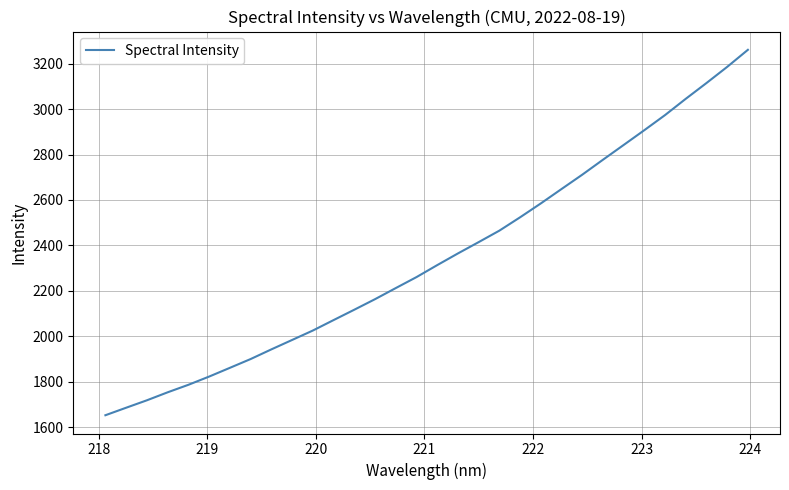

What is the difference between the maximum and minimum values?

1607.0